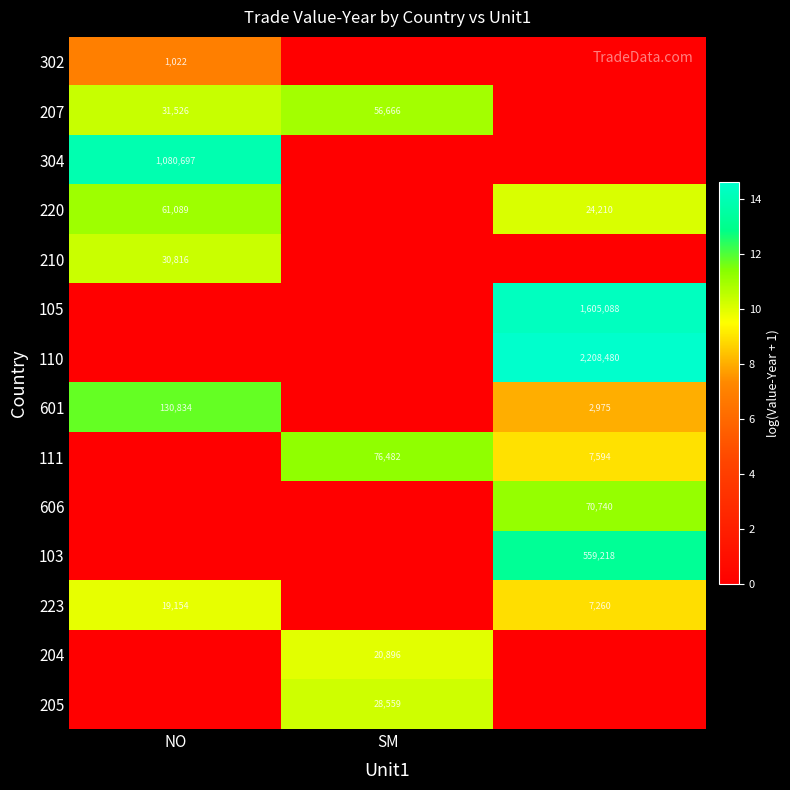

The 207 series shows 7.5 at SM. True or false?

False